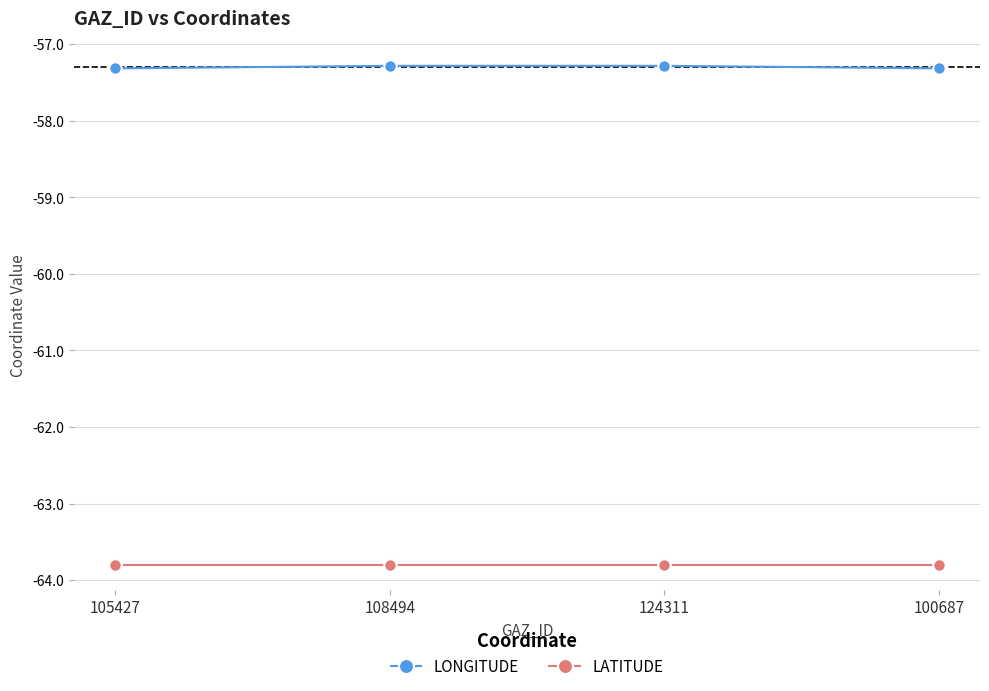

What is the greatest value displayed?

-57.3